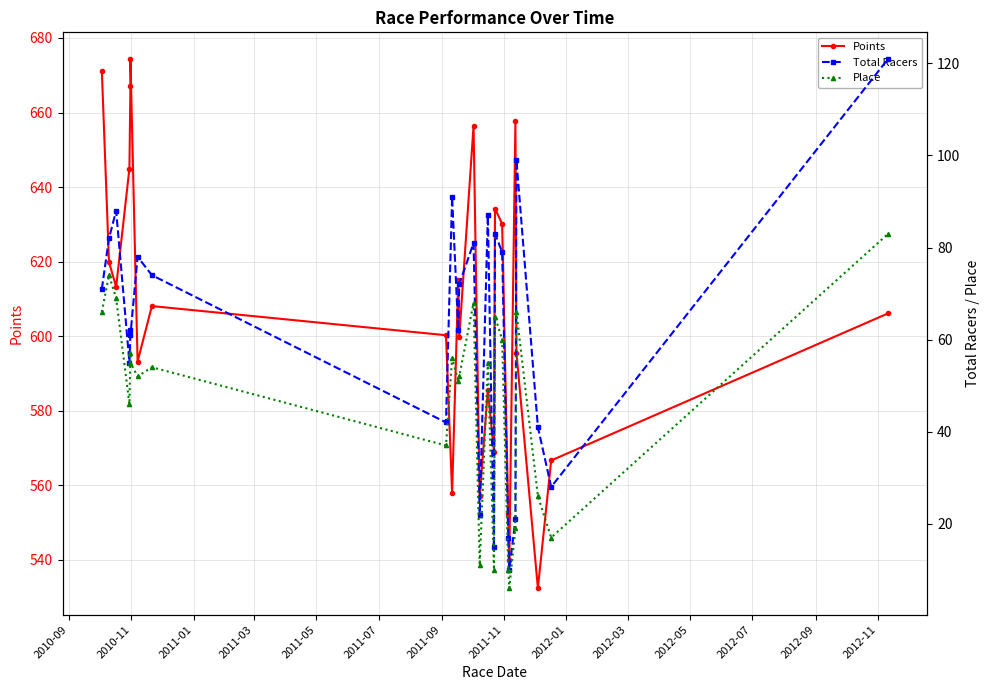

At 2011-01, list the series in order from largest to smallest.

Points, Total Racers, Place